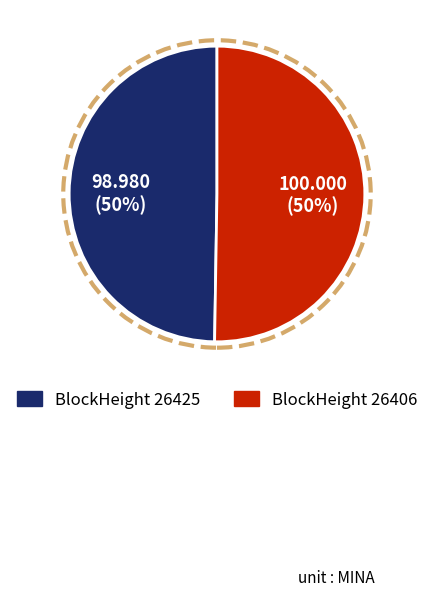

To the nearest percent, what is the average slice percentage?

50%